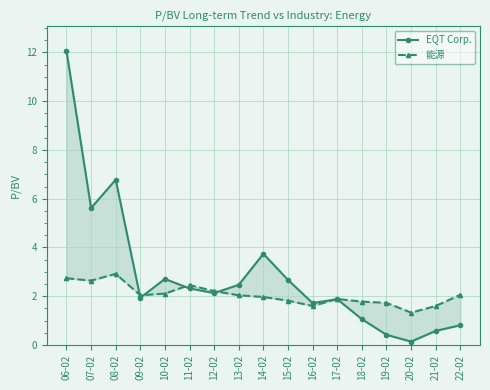

Where do 能源 and EQT Corp. first cross each other?

08-02 and 09-02